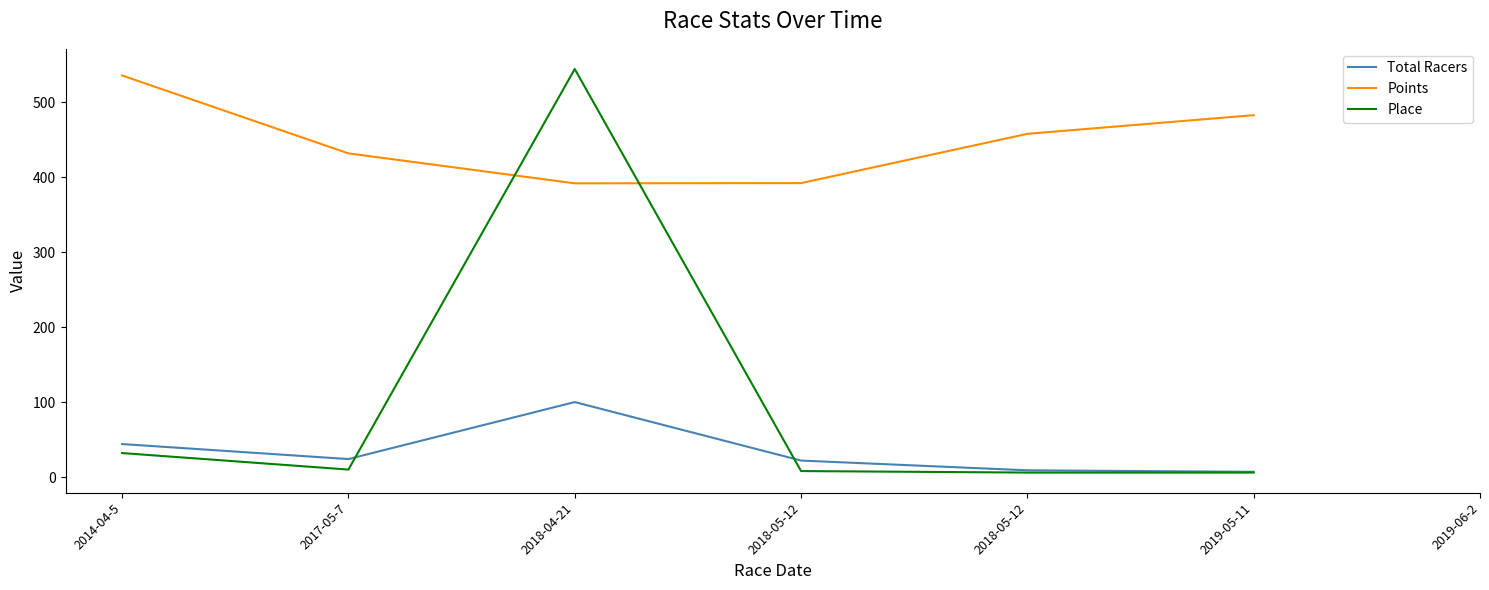

What is the minimum value shown in the chart?

6.0